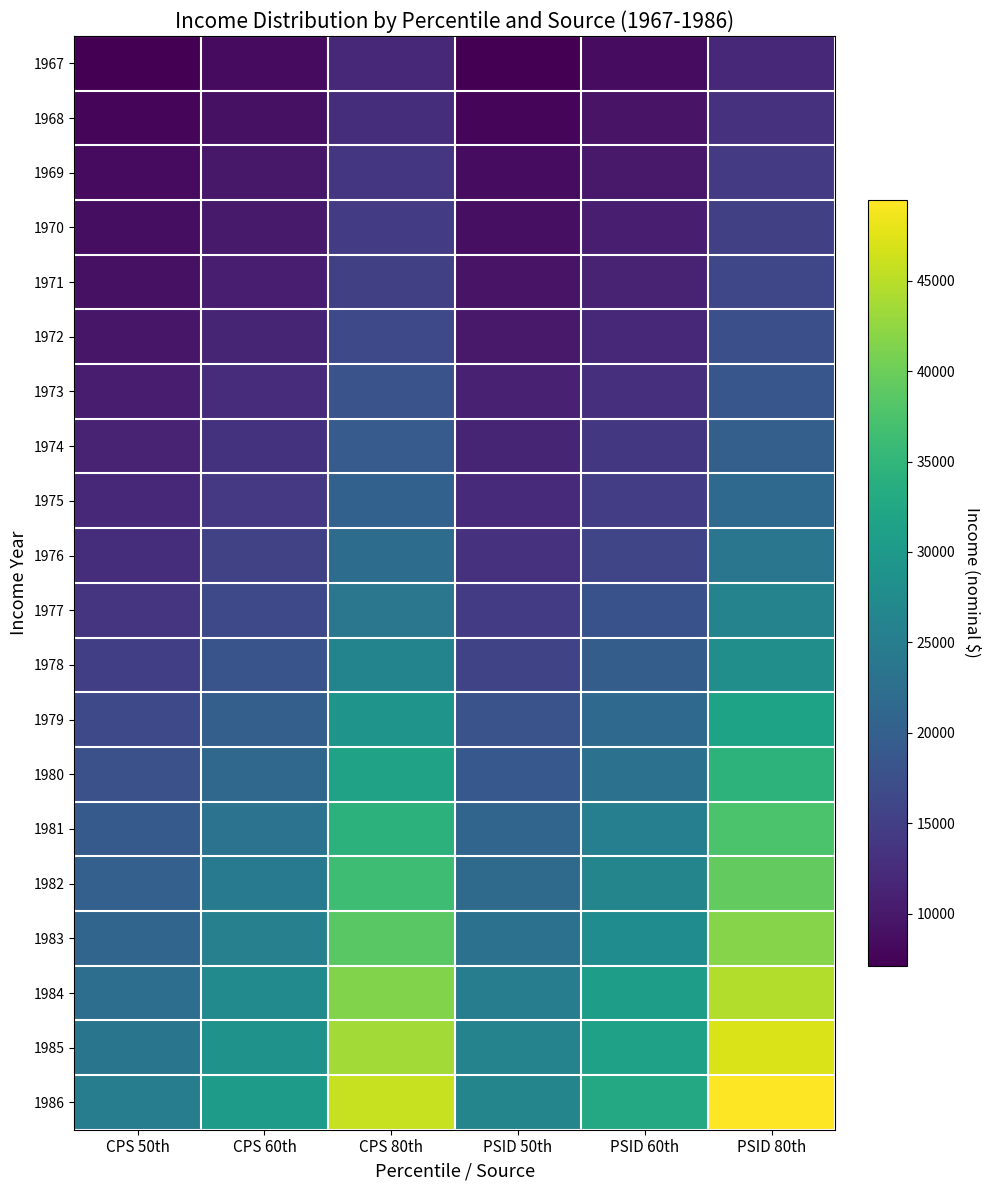

Between CPS 80th and PSID 50th, which series saw the biggest shift?

1986